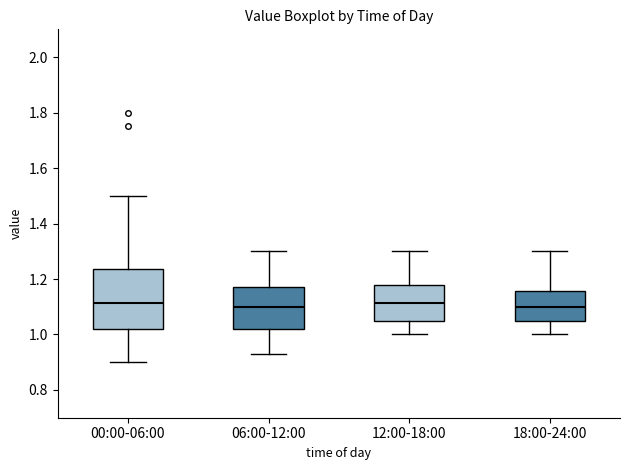

Which box is the tallest, from its lower edge to its upper edge?

00:00-06:00